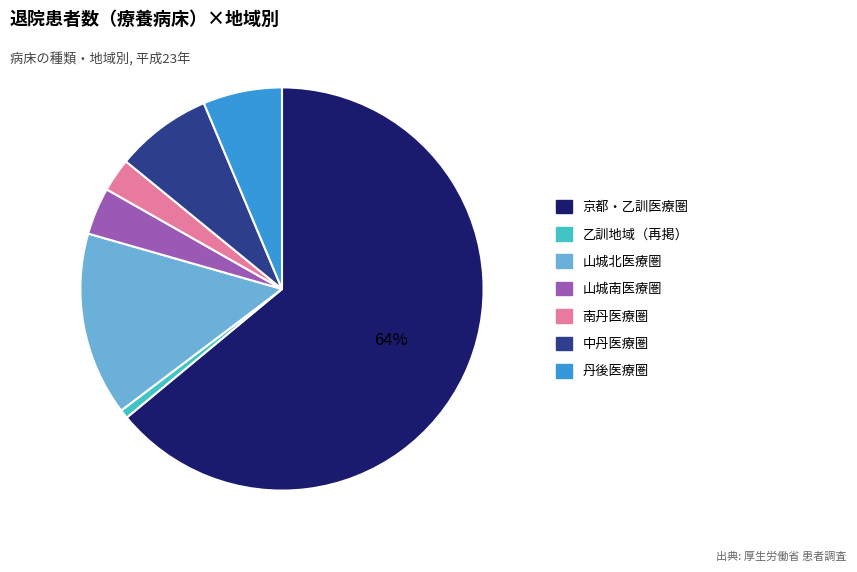

Which slice is the smallest?

乙訓地域（再掲）